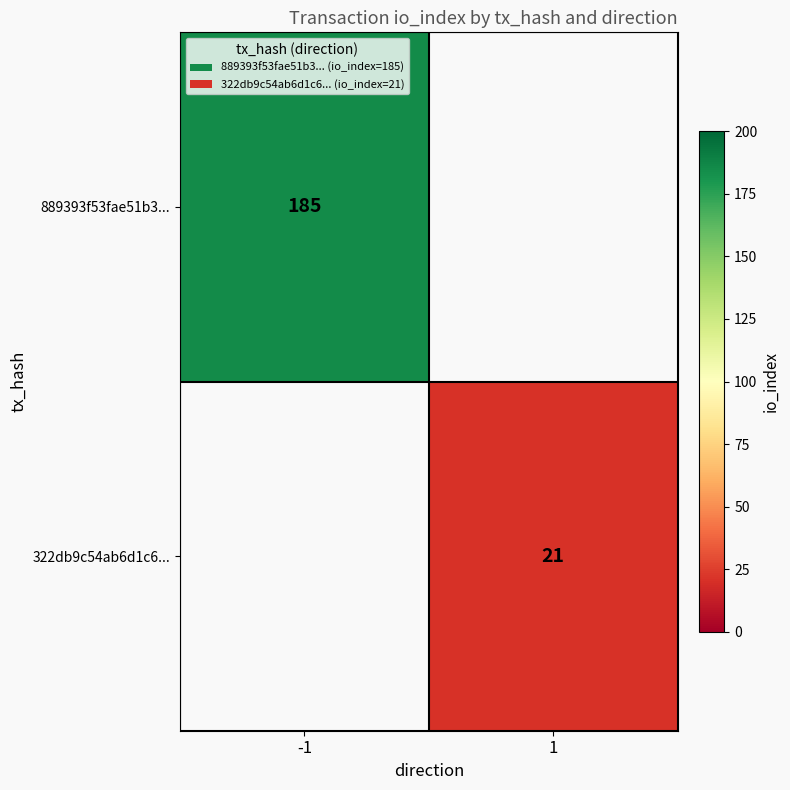

True or false: 322db9c54ab6d1c6... has a value of 21 at 1.

True